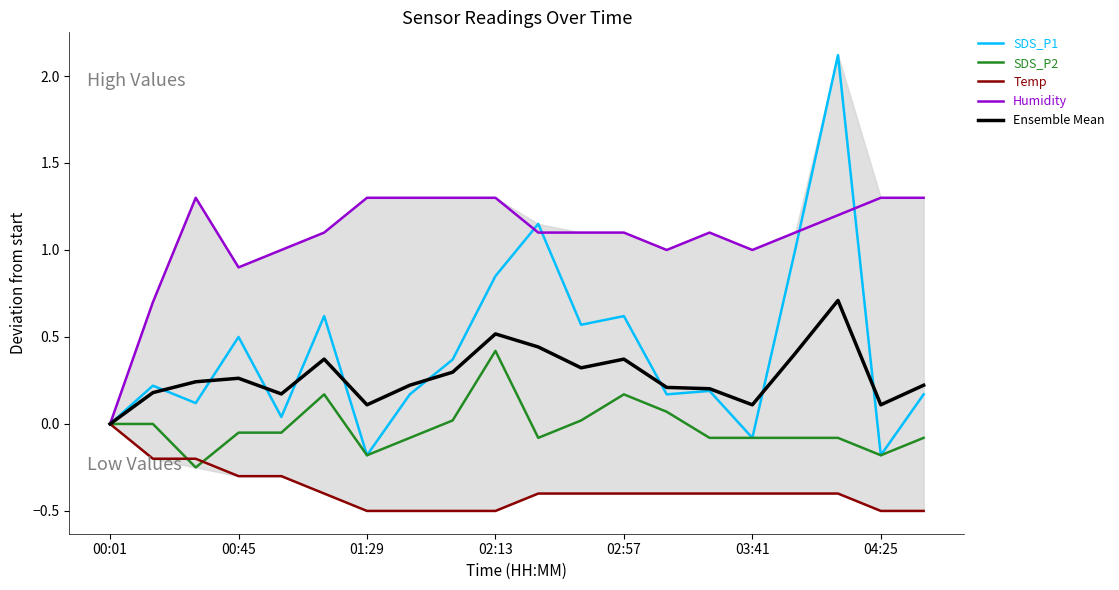

Where is Ensemble Mean nearest to the value 0?

00:01